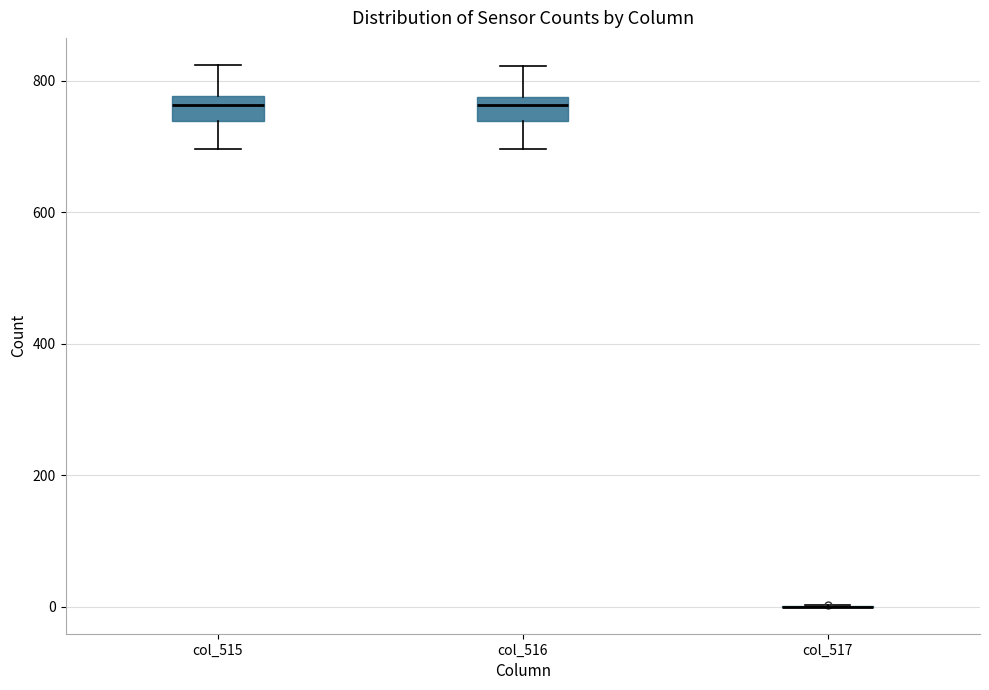

Reading left to right, read every box against the y-axis: the position of its median line, the range the box covers, and the ends of its whiskers. The values are not printed on the chart, so give them approximately, as read against the axis.

col_515: median 760, box 740 to 780, whiskers 700 to 820
col_516: median 760, box 740 to 780, whiskers 700 to 820
col_517: box collapsed to a line at 0, whiskers 0 to 0